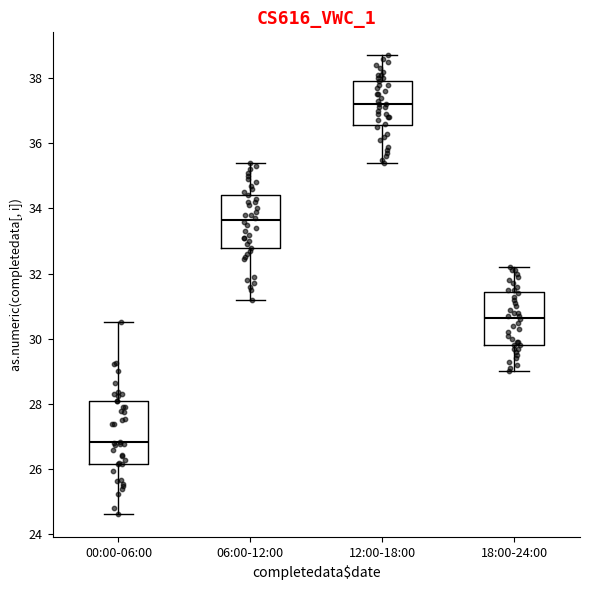

Reading left to right, read every box against the y-axis: the position of its median line, the range the box covers, and the ends of its whiskers. The values are not printed on the chart, so give them approximately, as read against the axis.

00:00-06:00: median 26.8, box 26.2 to 28.0, whiskers 24.6 to 30.6
06:00-12:00: median 33.6, box 32.8 to 34.4, whiskers 31.2 to 35.4
12:00-18:00: median 37.2, box 36.6 to 38.0, whiskers 35.4 to 38.8
18:00-24:00: median 30.6, box 29.8 to 31.4, whiskers 29.0 to 32.2